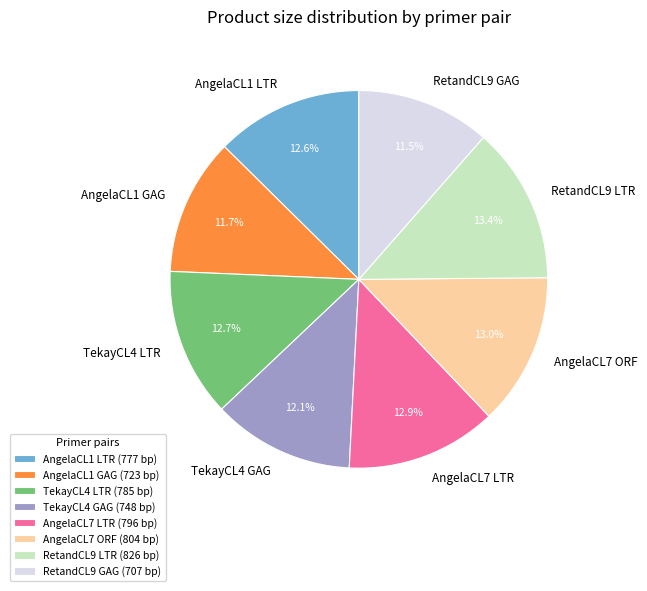

To the nearest percent, what is the average slice percentage?

12%